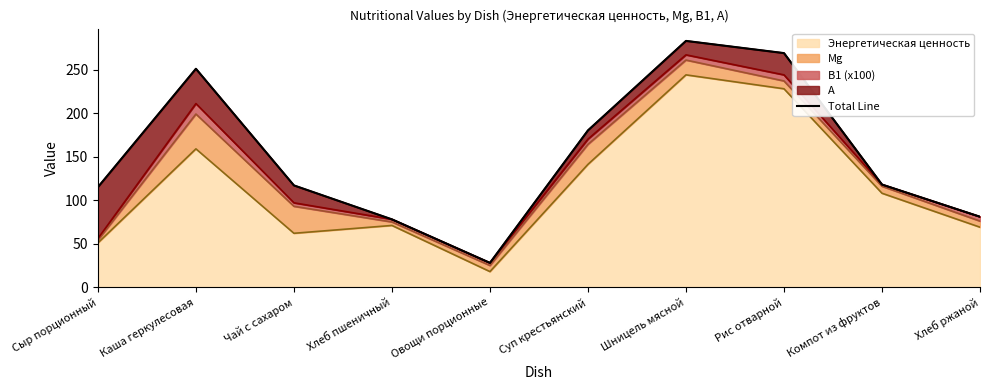

At which label does the data first exceed 118?

Каша геркулесовая